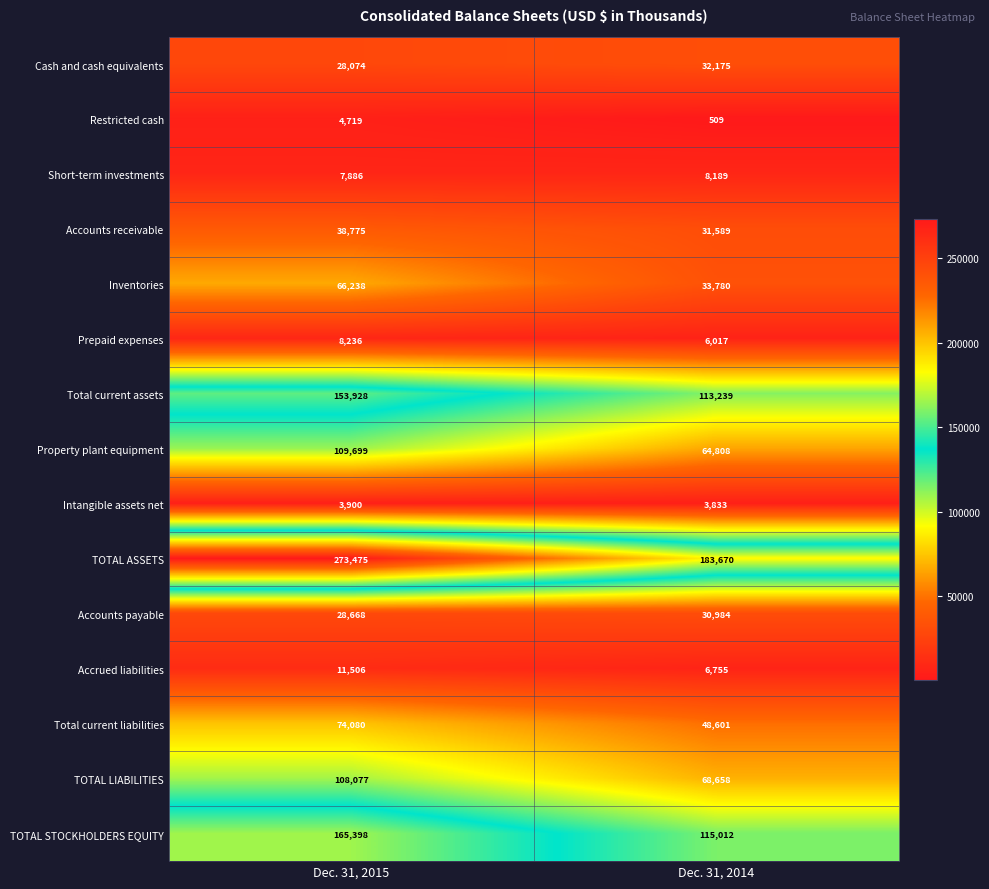

True or false: Total current assets has a value of 46179 at Dec. 31, 2015.

False